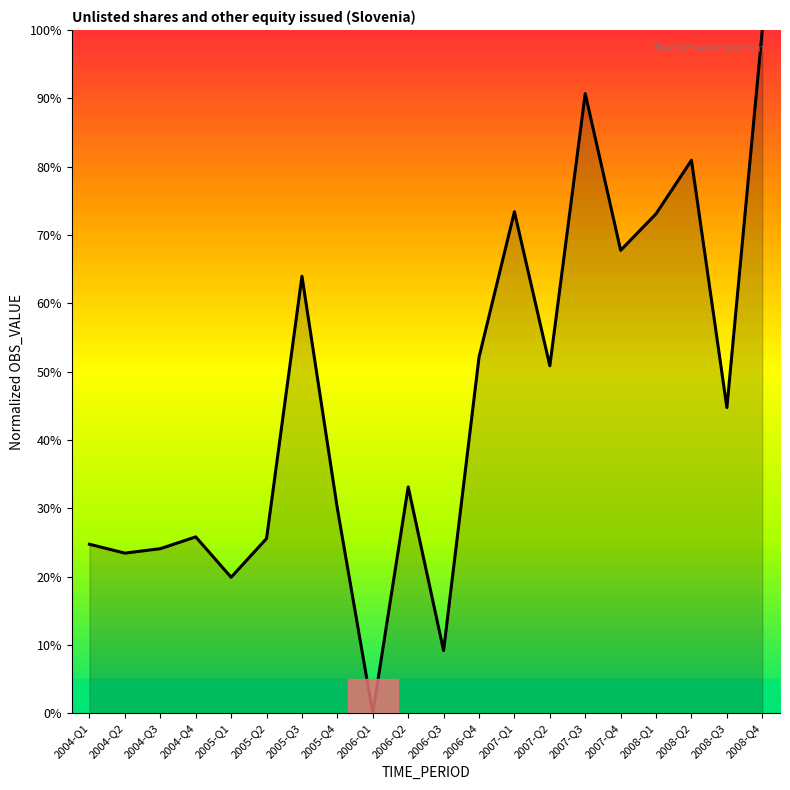

What is the change in value from 2006-Q3 to 2008-Q3?

+35.6